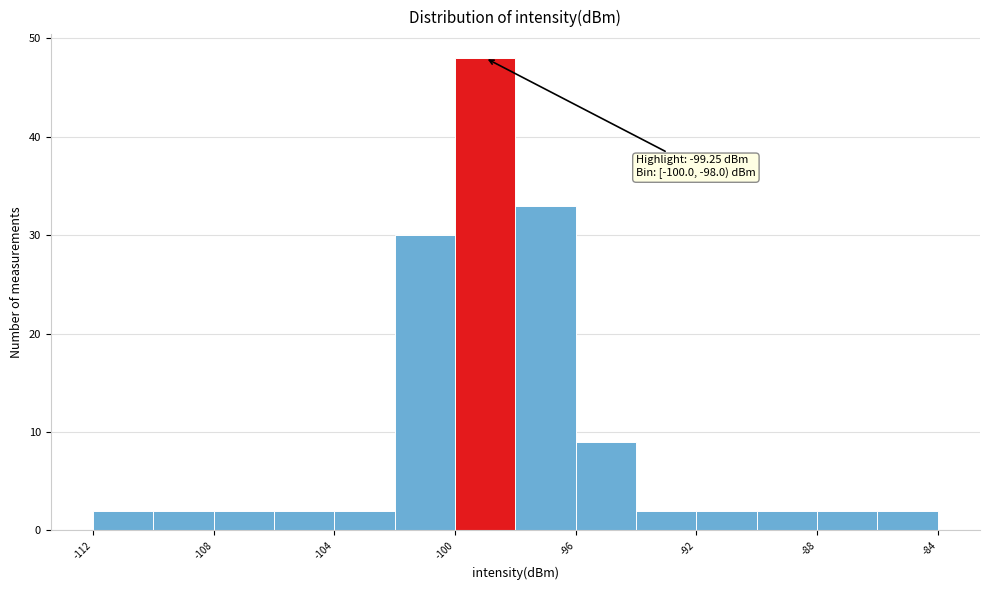

Which range on the x-axis has the tallest bar?

-100 to -98